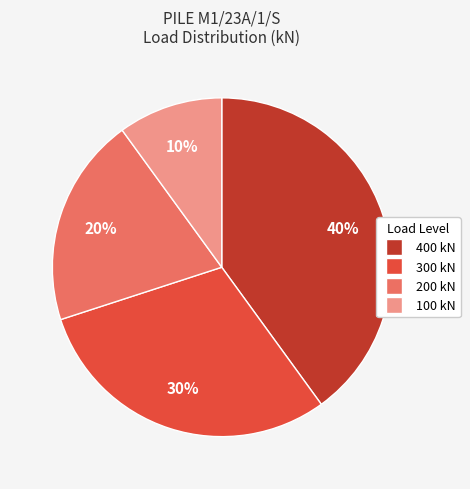

Which slice is the smallest?

100 kN